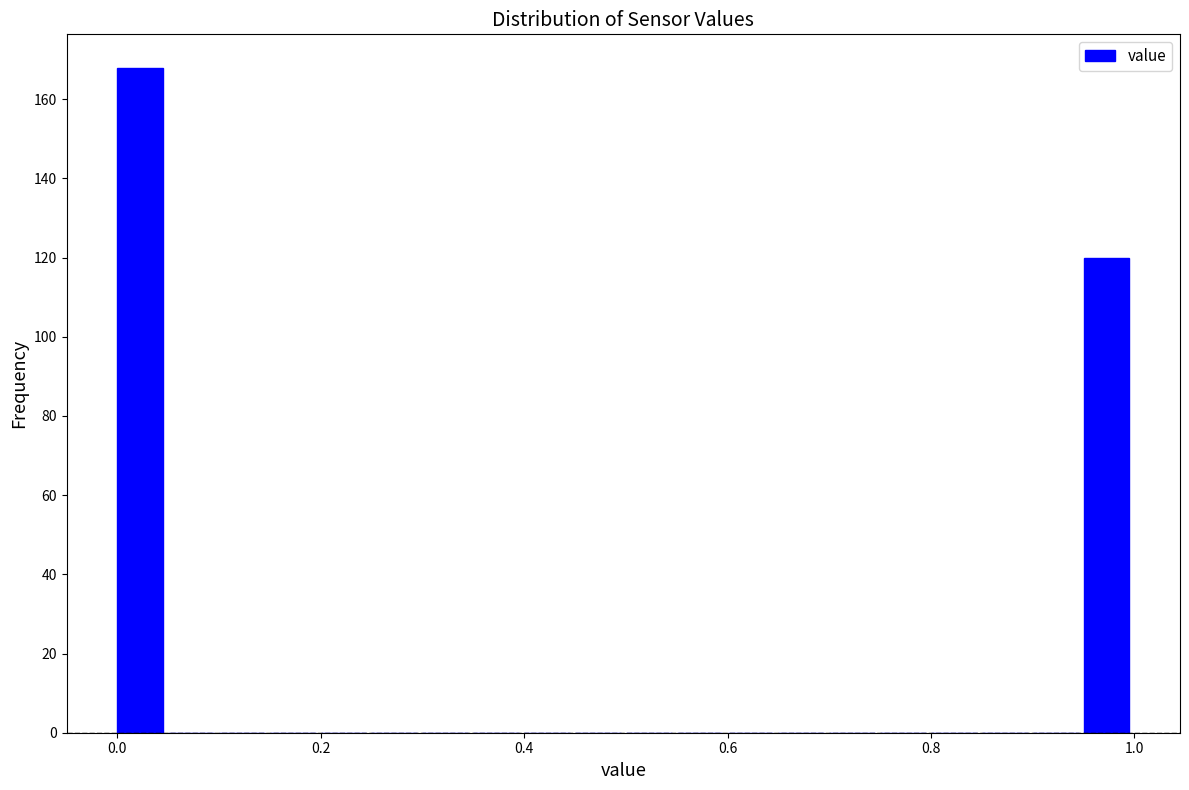

Read against the x-axis, roughly where is the centre of the tallest bar?

0.02